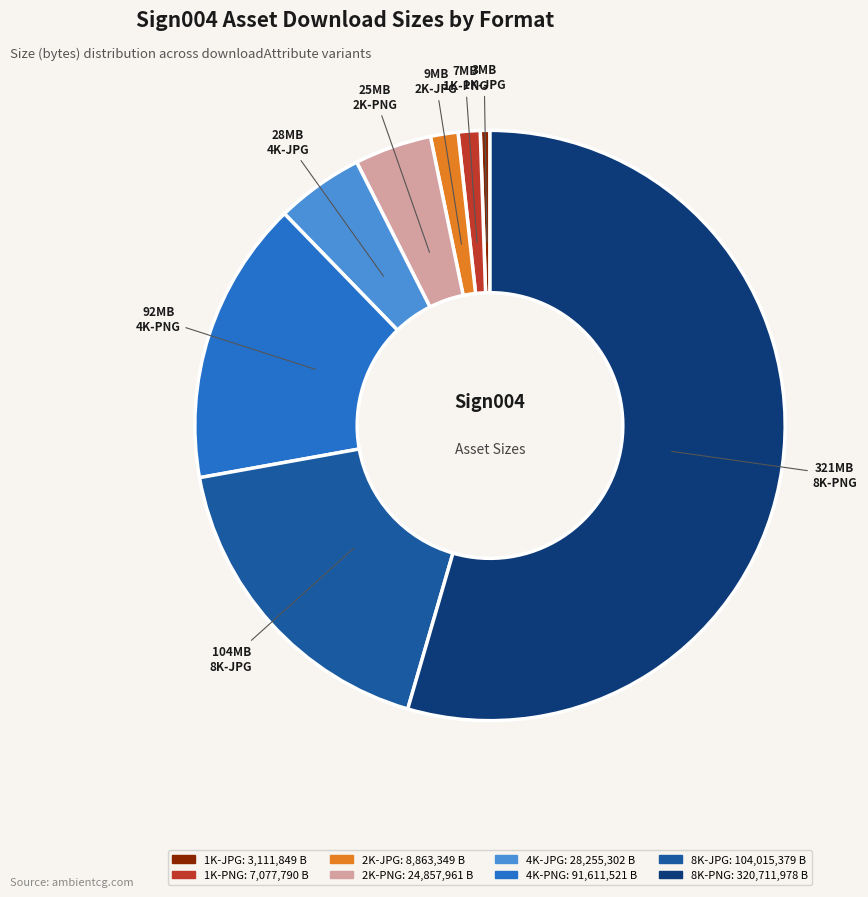

What is the ratio of the value at 4K-PNG to the value at 8K-PNG?

0.3